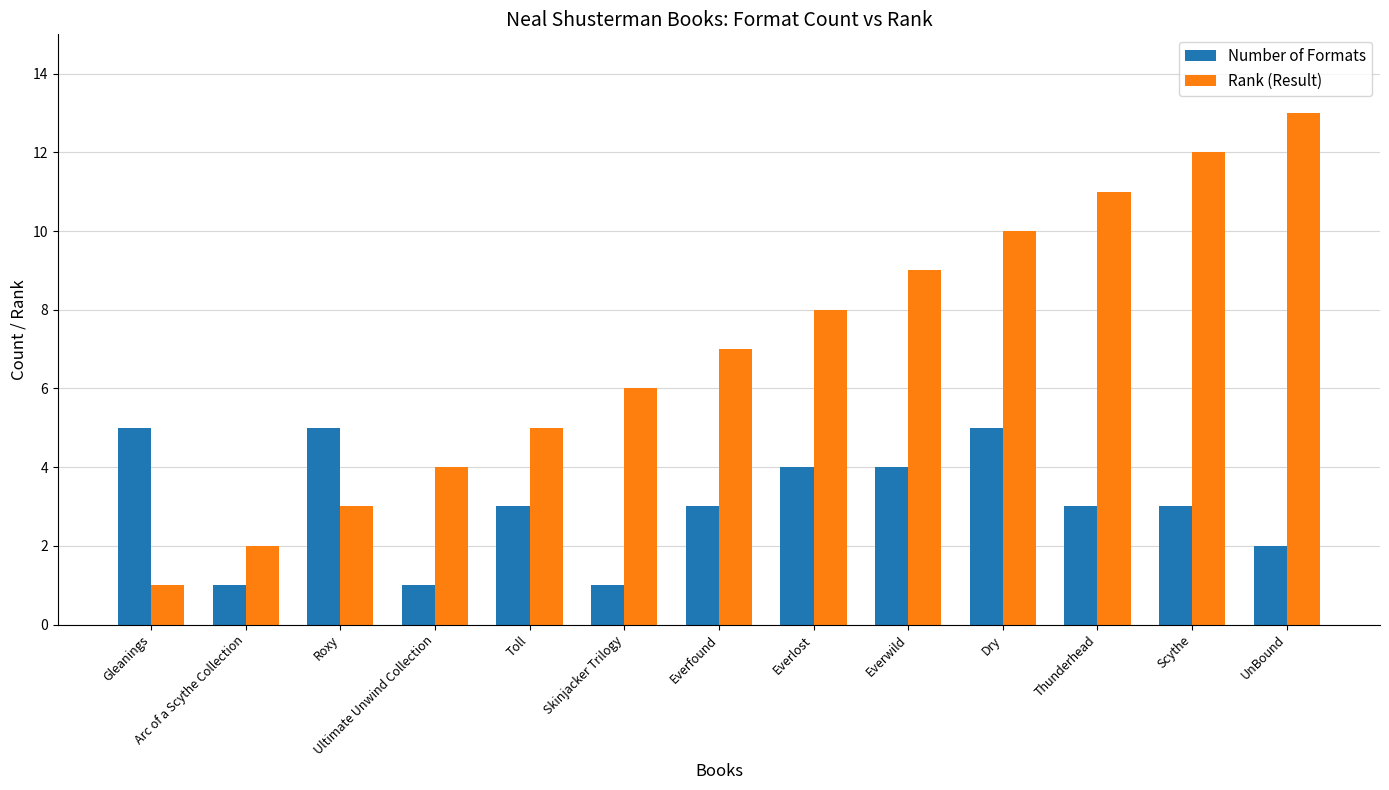

The Rank (Result) series shows 11 at Skinjacker Trilogy. True or false?

False